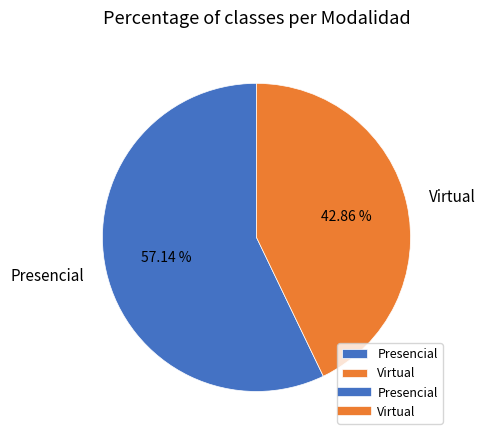

Between Virtual and Presencial, which is larger?

Presencial